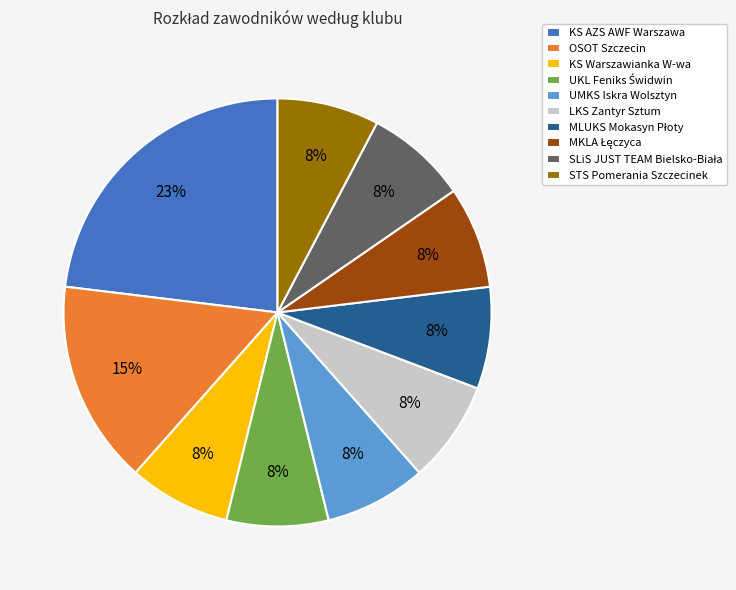

True or false: KS Warszawianka W-wa accounts for 21% of the total.

False